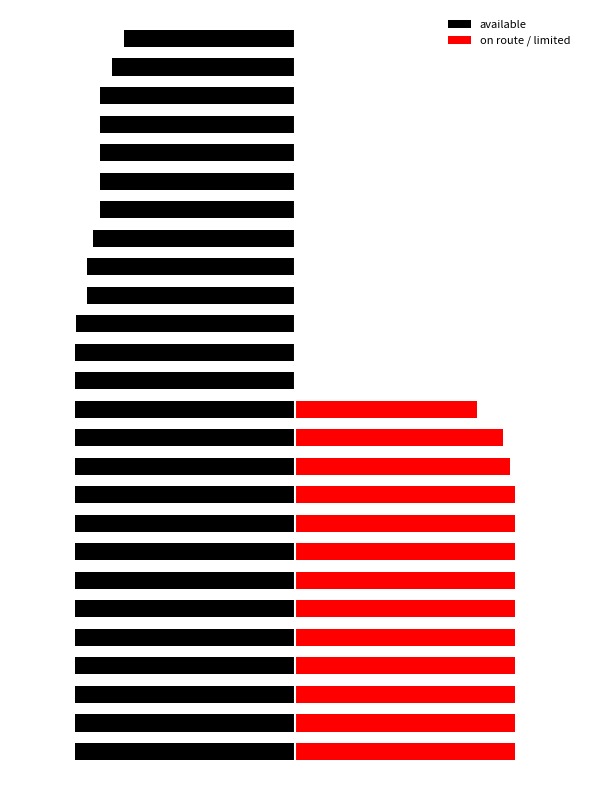

Which series has the widest spread of values?

on route / limited